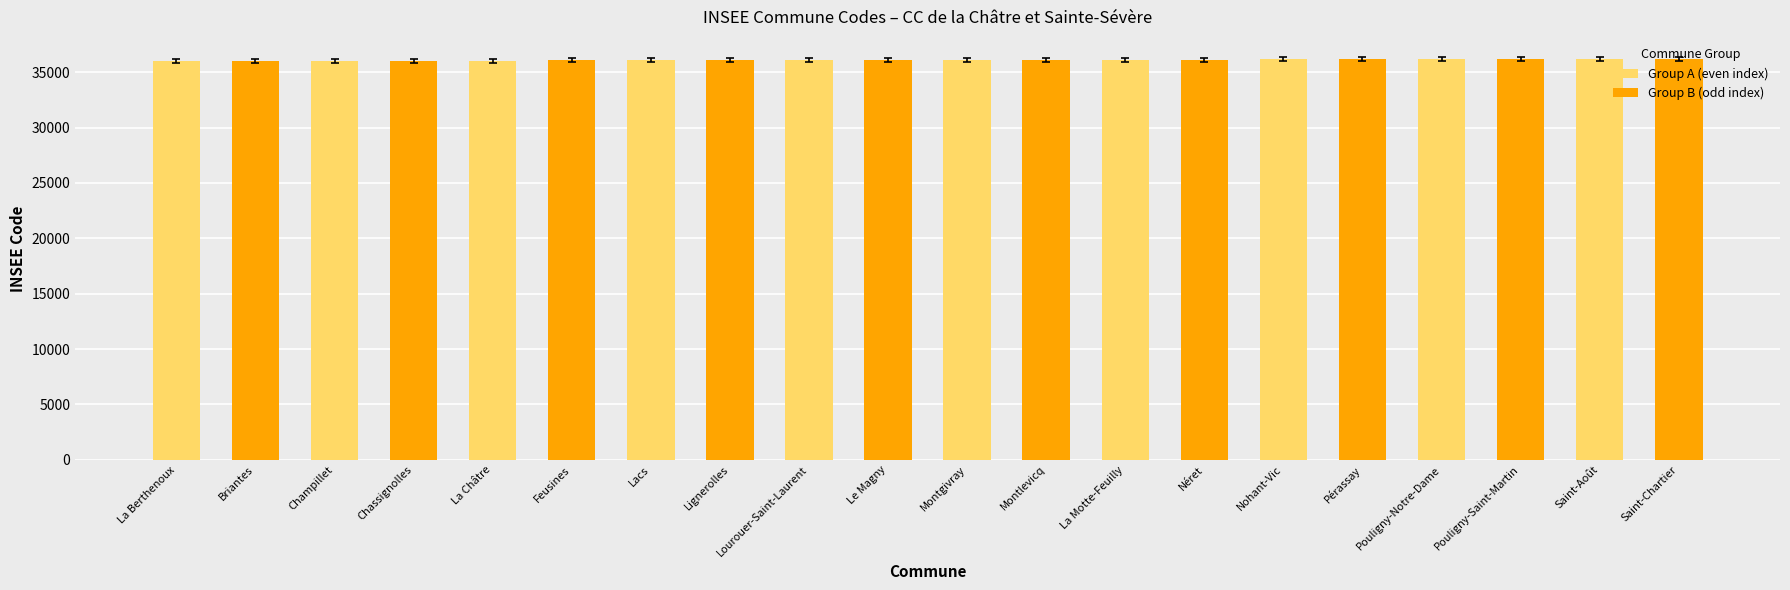

What is the maximum value shown in the chart?

36184